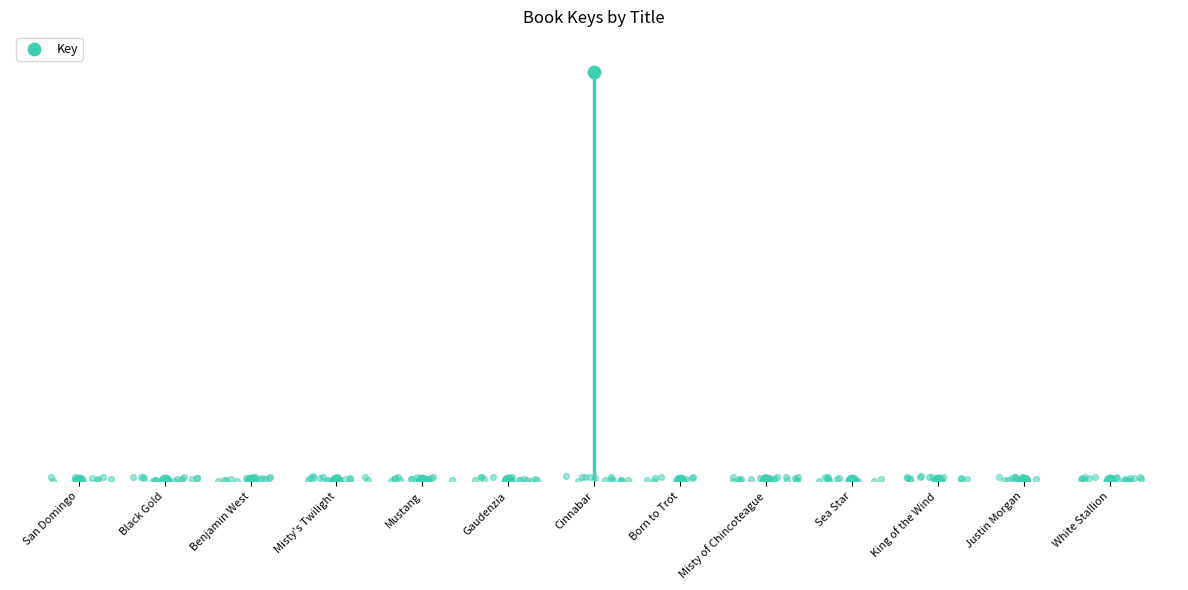

Approximately how many times larger is the value at San Domingo compared to Misty of Chincoteague?

55.5